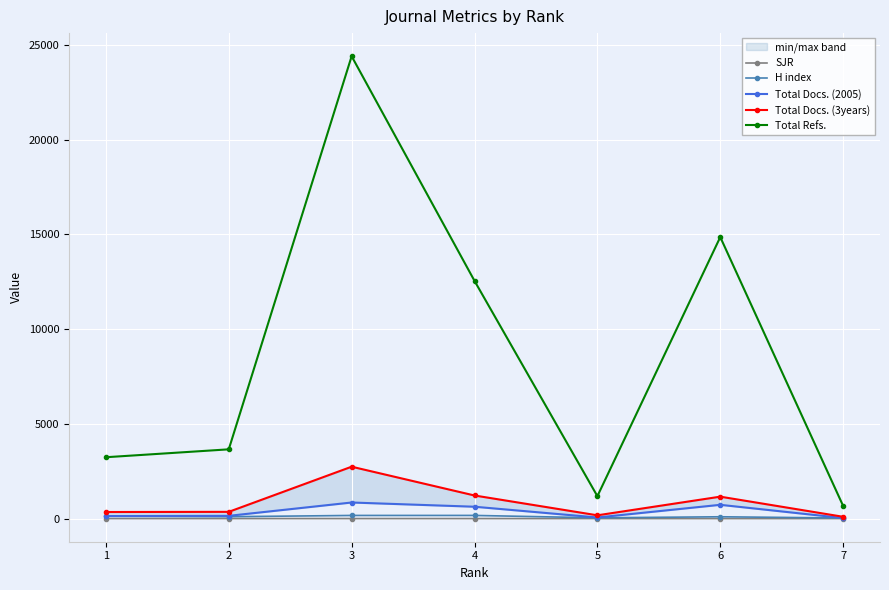

At which category does Total Docs. (2005) reach its first local valley?

5